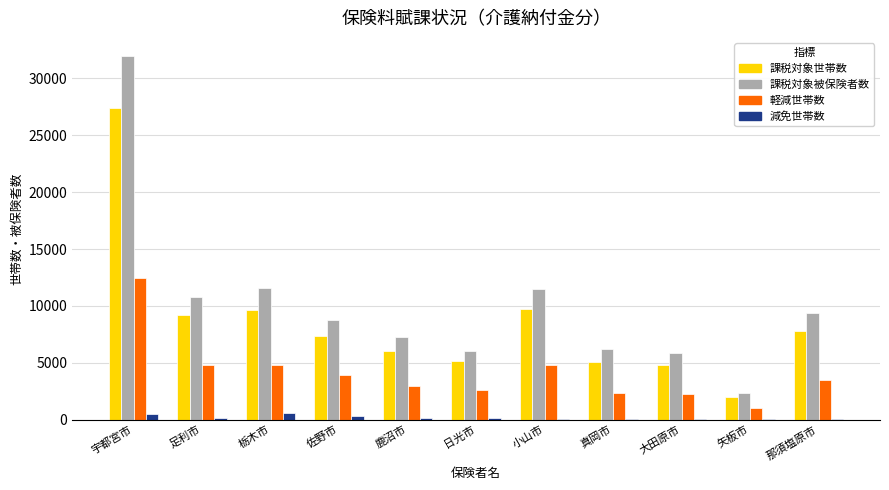

What is the maximum value shown in the chart?

31958